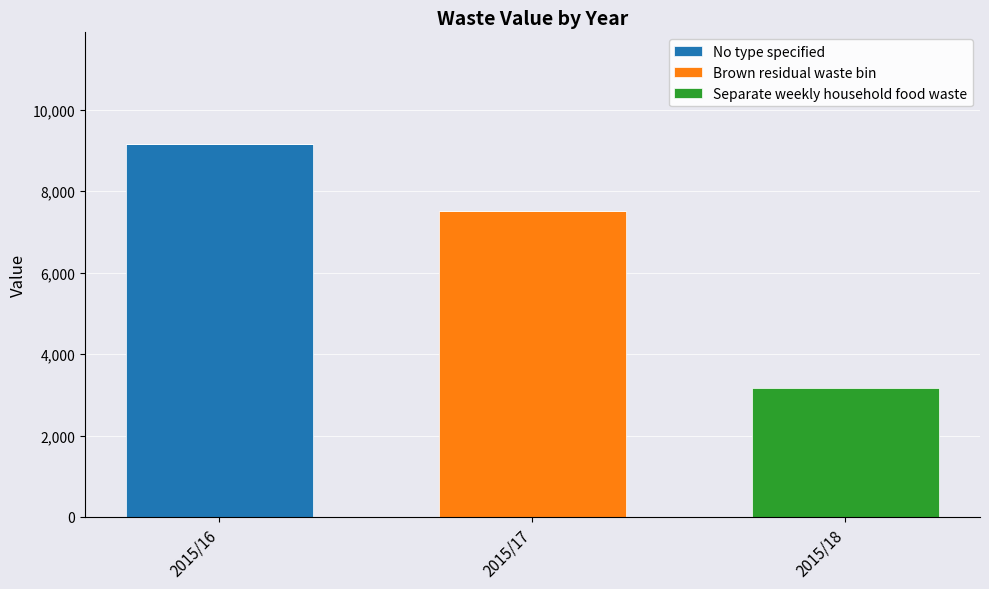

What is the highest value of the No type specified series?

9154.0